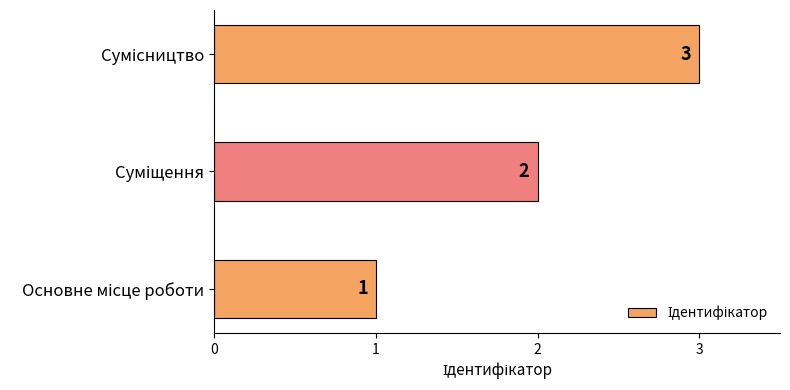

What is the sum of all values?

6